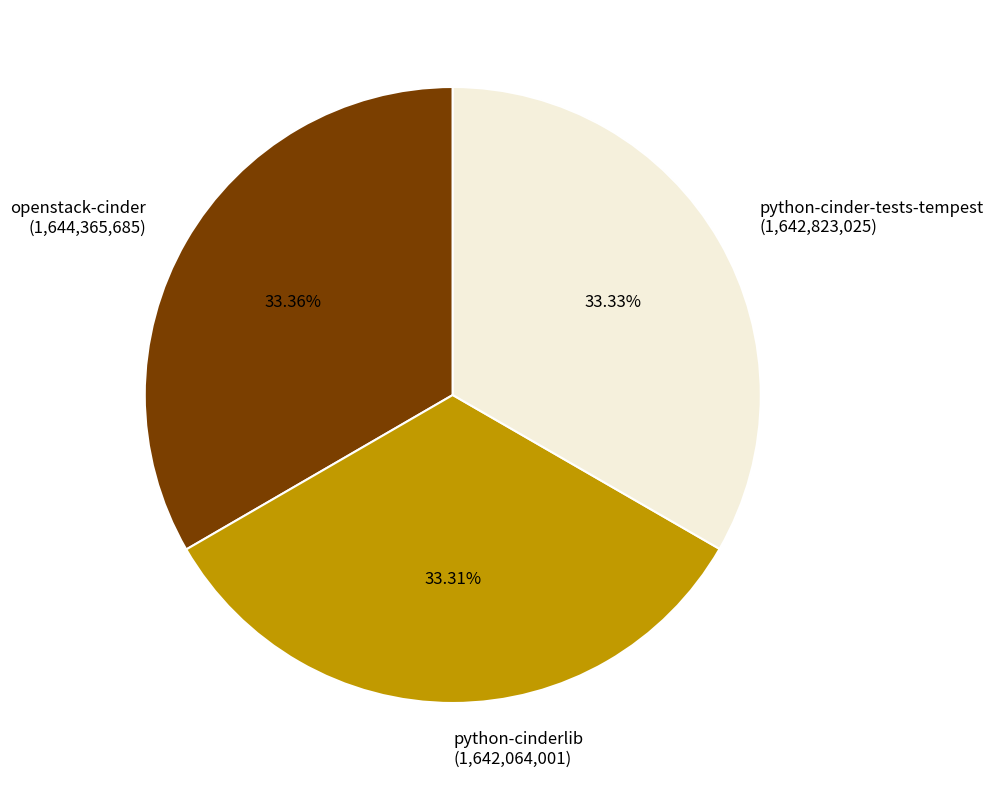

Is it true that openstack-cinder is 33% of the pie?

True